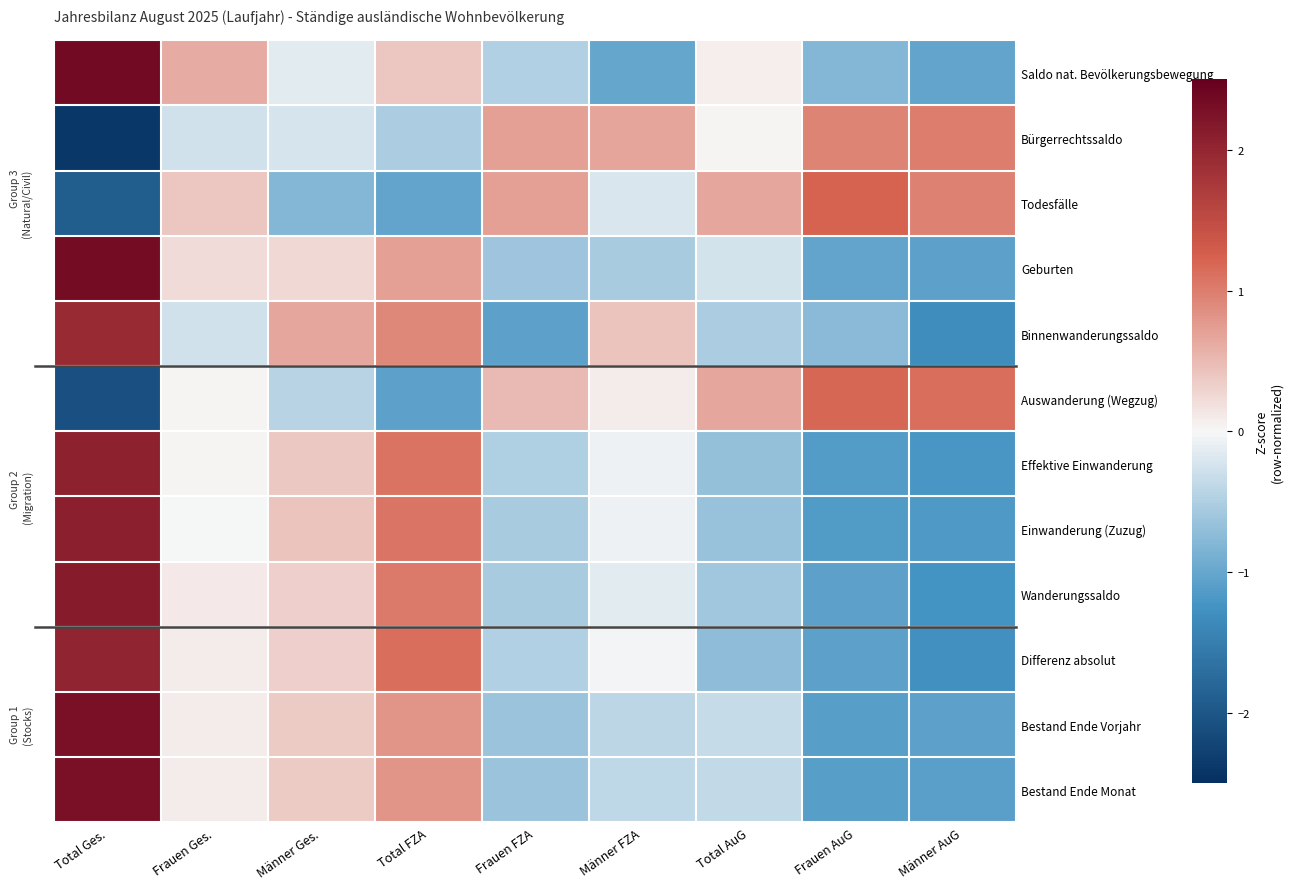

Reading left to right, what are all the values shown in this chart?

Bestand Ende Monat: Total Ges.=2.3	Frauen Ges.=0.1	Männer Ges.=0.4	Total FZA=0.8	Frauen FZA=-0.6	Männer FZA=-0.4	Total AuG=-0.4	Frauen AuG=-1.1	Männer AuG=-1.1
Bestand Ende Vorjahr: Total Ges.=2.3	Frauen Ges.=0.1	Männer Ges.=0.4	Total FZA=0.8	Frauen FZA=-0.6	Männer FZA=-0.4	Total AuG=-0.3	Frauen AuG=-1.1	Männer AuG=-1.1
Differenz absolut: Total Ges.=2.0	Frauen Ges.=0.1	Männer Ges.=0.3	Total FZA=1.1	Frauen FZA=-0.5	Männer FZA=-0.0	Total AuG=-0.7	Frauen AuG=-1.1	Männer AuG=-1.3
Wanderungssaldo: Total Ges.=2.1	Frauen Ges.=0.1	Männer Ges.=0.3	Total FZA=1.0	Frauen FZA=-0.5	Männer FZA=-0.2	Total AuG=-0.6	Frauen AuG=-1.1	Männer AuG=-1.2
Einwanderung (Zuzug): Total Ges.=2.1	Frauen Ges.=-0.0	Männer Ges.=0.4	Total FZA=1.1	Frauen FZA=-0.5	Männer FZA=-0.1	Total AuG=-0.7	Frauen AuG=-1.1	Männer AuG=-1.2
Effektive Einwanderung: Total Ges.=2.1	Frauen Ges.=0.0	Männer Ges.=0.4	Total FZA=1.1	Frauen FZA=-0.5	Männer FZA=-0.1	Total AuG=-0.7	Frauen AuG=-1.1	Männer AuG=-1.2
Auswanderung (Wegzug): Total Ges.=-2.1	Frauen Ges.=0.0	Männer Ges.=-0.4	Total FZA=-1.1	Frauen FZA=0.5	Männer FZA=0.1	Total AuG=0.7	Frauen AuG=1.2	Männer AuG=1.1
Binnenwanderungssaldo: Total Ges.=2.0	Frauen Ges.=-0.3	Männer Ges.=0.6	Total FZA=0.9	Frauen FZA=-1.1	Männer FZA=0.4	Total AuG=-0.5	Frauen AuG=-0.8	Männer AuG=-1.3
Geburten: Total Ges.=2.3	Frauen Ges.=0.2	Männer Ges.=0.2	Total FZA=0.7	Frauen FZA=-0.6	Männer FZA=-0.5	Total AuG=-0.2	Frauen AuG=-1.0	Männer AuG=-1.1
Todesfälle: Total Ges.=-1.9	Frauen Ges.=0.4	Männer Ges.=-0.8	Total FZA=-1.0	Frauen FZA=0.7	Männer FZA=-0.2	Total AuG=0.6	Frauen AuG=1.2	Männer AuG=1.0
Bürgerrechtssaldo: Total Ges.=-2.4	Frauen Ges.=-0.3	Männer Ges.=-0.2	Total FZA=-0.5	Frauen FZA=0.7	Männer FZA=0.7	Total AuG=0.0	Frauen AuG=0.9	Männer AuG=1.0
Saldo nat. Bevölkerungsbewegung: Total Ges.=2.4	Frauen Ges.=0.6	Männer Ges.=-0.1	Total FZA=0.4	Frauen FZA=-0.5	Männer FZA=-1.0	Total AuG=0.1	Frauen AuG=-0.8	Männer AuG=-1.0